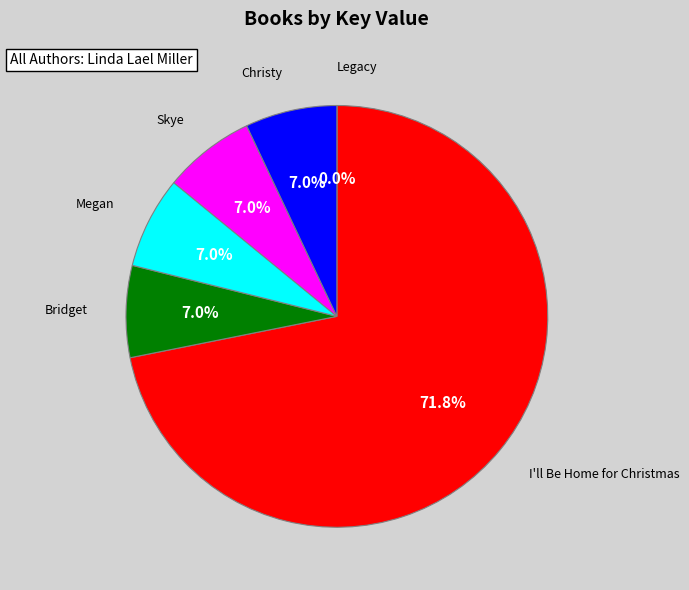

Is there a majority slice in this chart?

Yes